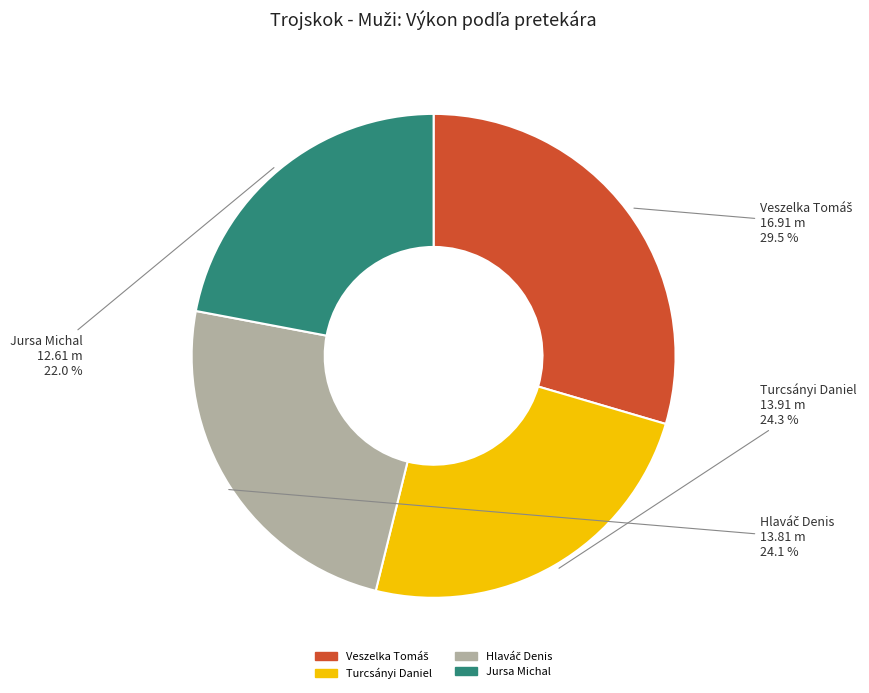

True or false: Turcsányi Daniel accounts for 12% of the total.

False